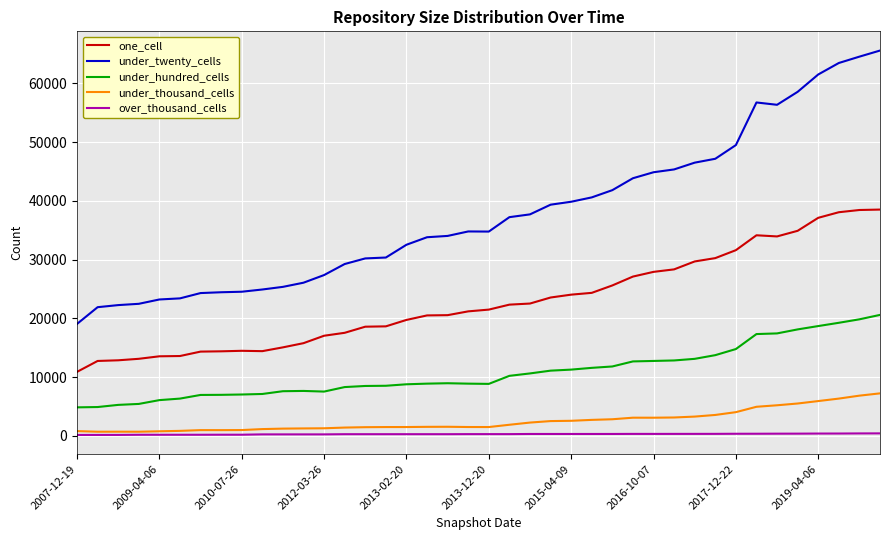

Which series has the widest spread of values?

under_twenty_cells